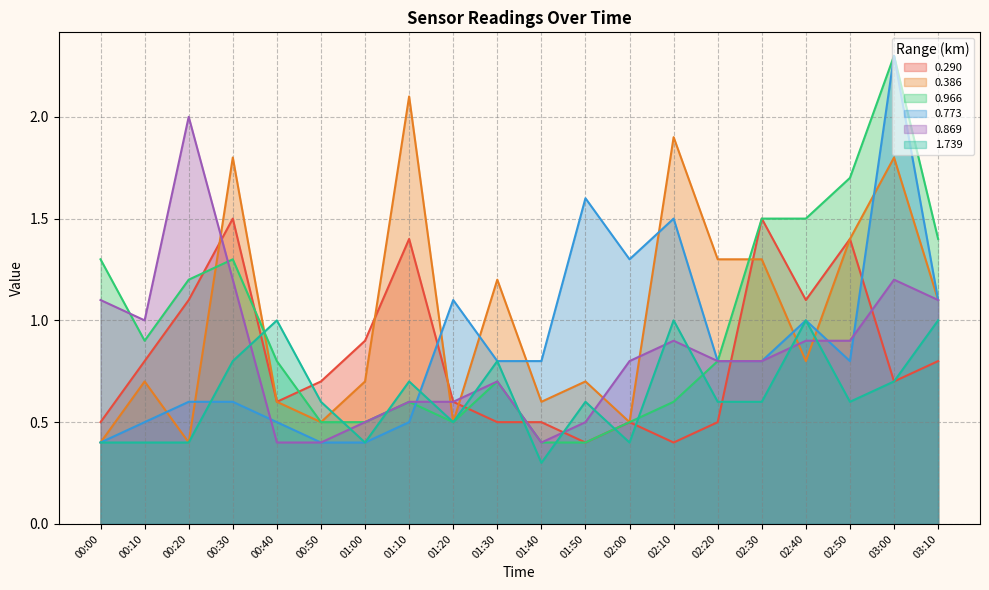

What is the label of the 18th point from the left?

02:50